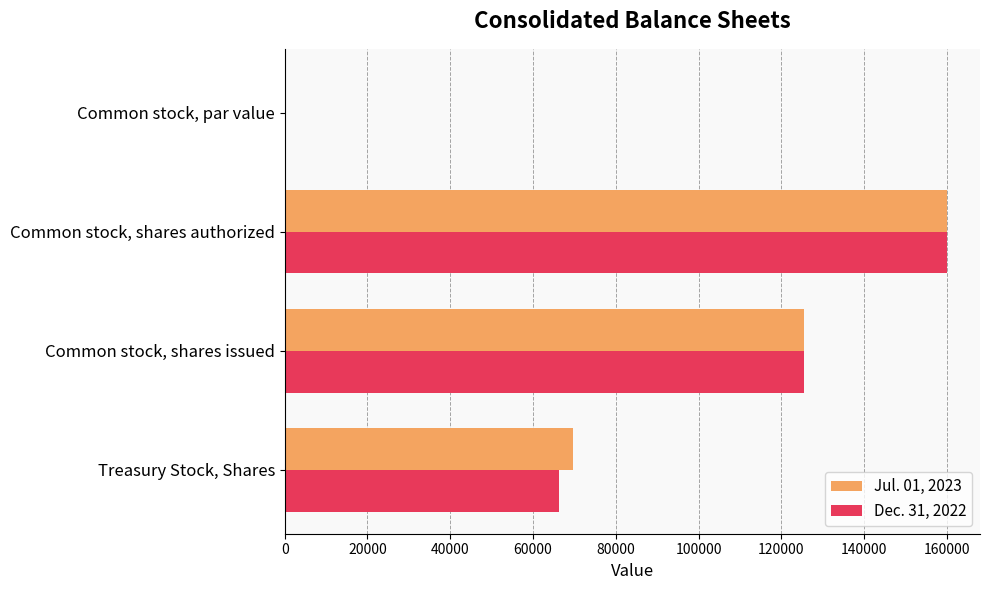

At which category is the sum across all series the highest?

Common stock, shares authorized